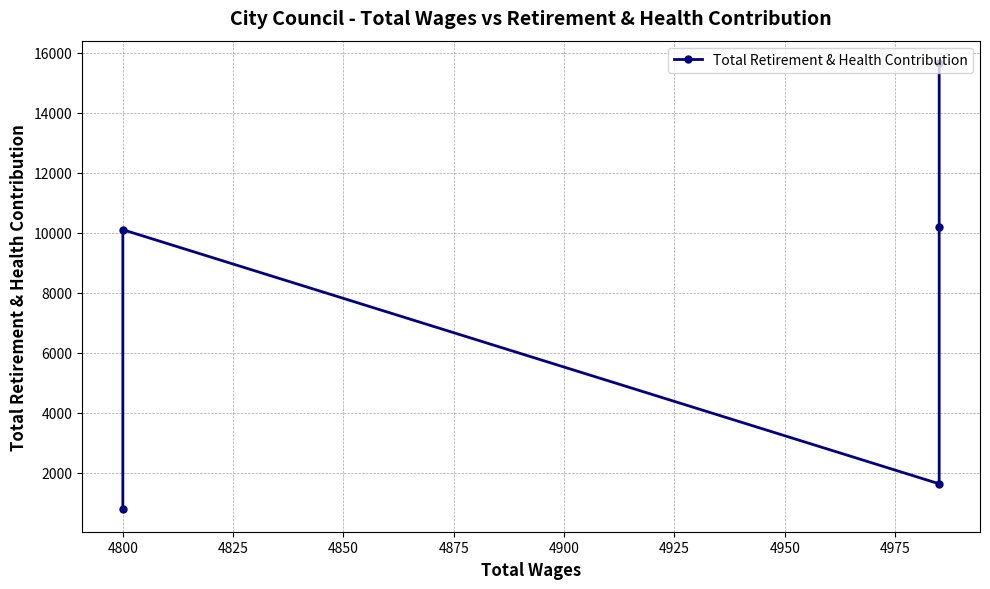

How many points are higher than both their immediate neighbors (excluding endpoints)?

1